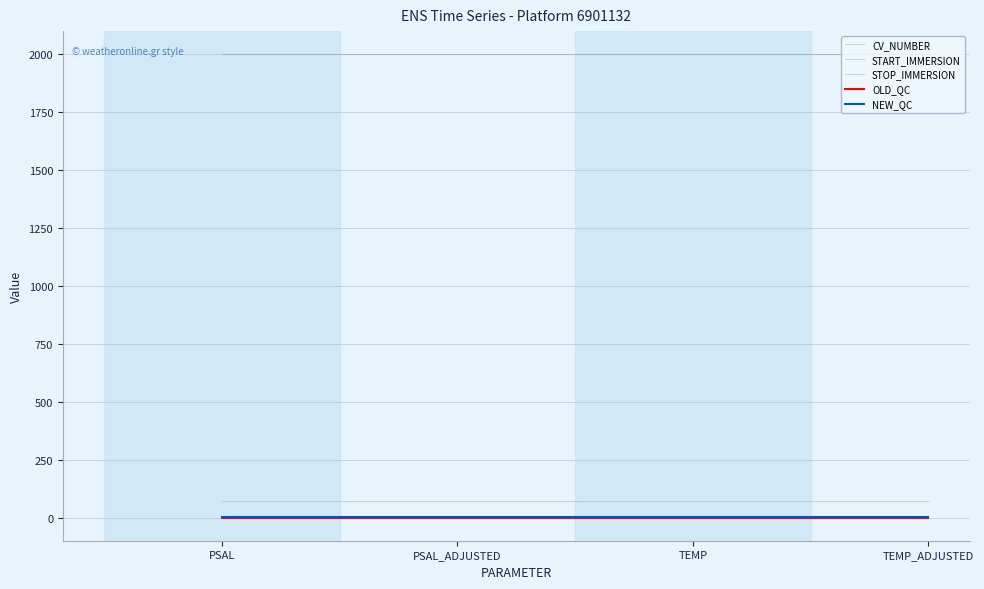

What position from the right is PSAL_ADJUSTED?

3